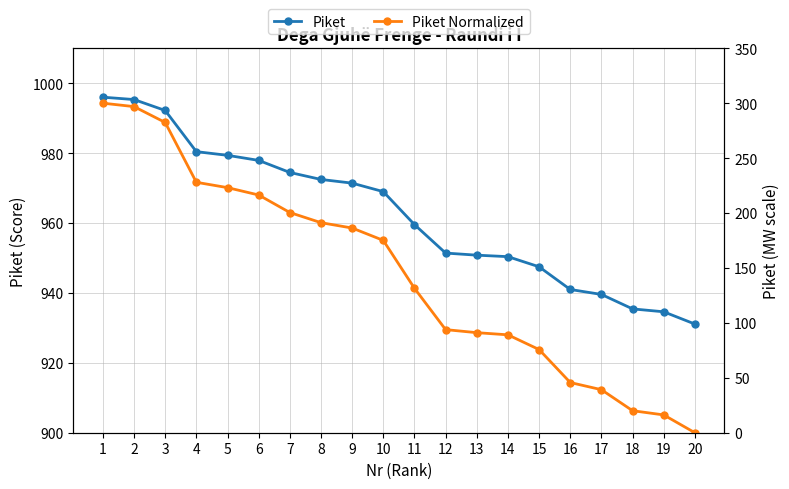

Reading right to left, extract all data points from this chart.

Piket: 20=931.1	19=934.6	18=935.4	17=939.6	16=941.0	15=947.5	14=950.4	13=950.8	12=951.4	11=959.5	10=969.0	9=971.4	8=972.5	7=974.5	6=977.9	5=979.4	4=980.4	3=992.2	2=995.3	1=996.0
Piket Normalized: 20=0.0	19=16.2	18=20.0	17=39.2	16=45.7	15=75.7	14=89.1	13=91.1	12=93.9	11=131.5	10=175.1	9=186.3	8=191.2	7=200.5	6=216.4	5=223.1	4=228.0	3=282.4	2=296.9	1=300.0